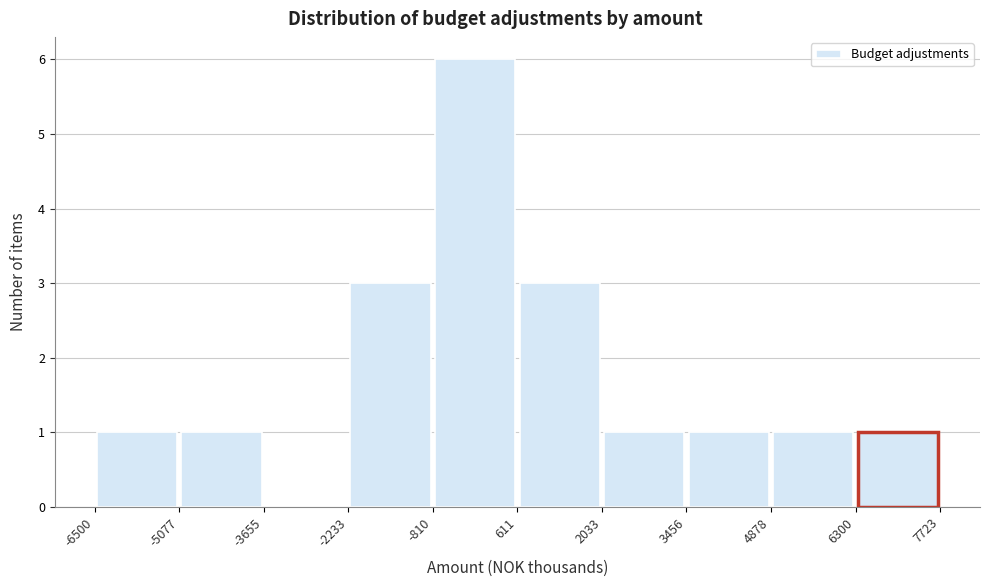

Reading left to right, transcribe this chart: for each bar, give the range it covers on the x-axis and its height. The values are not printed on the chart, so give them approximately, as read against the axis.

-6500 to -5077: 1
-5077 to -3655: 1
-3655 to -2233: 0
-2233 to -810: 3
-810 to 611: 6
611 to 2033: 3
2033 to 3456: 1
3456 to 4878: 1
4878 to 6300: 1
6300 to 7723: 1